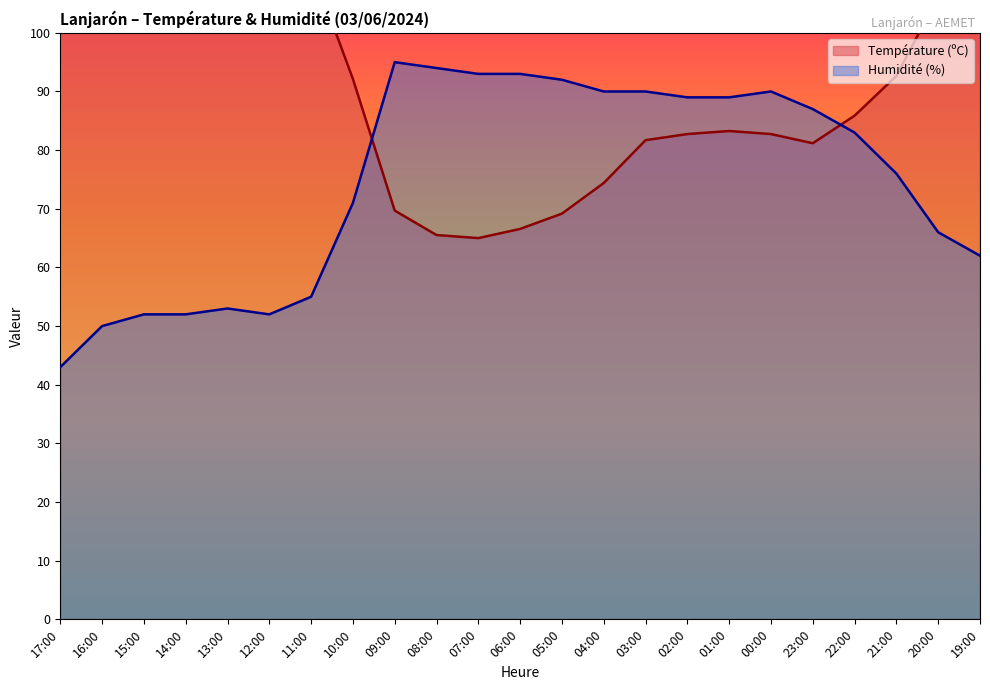

True or false: Humidité (%) and Température (ºC) cross at least once.

True